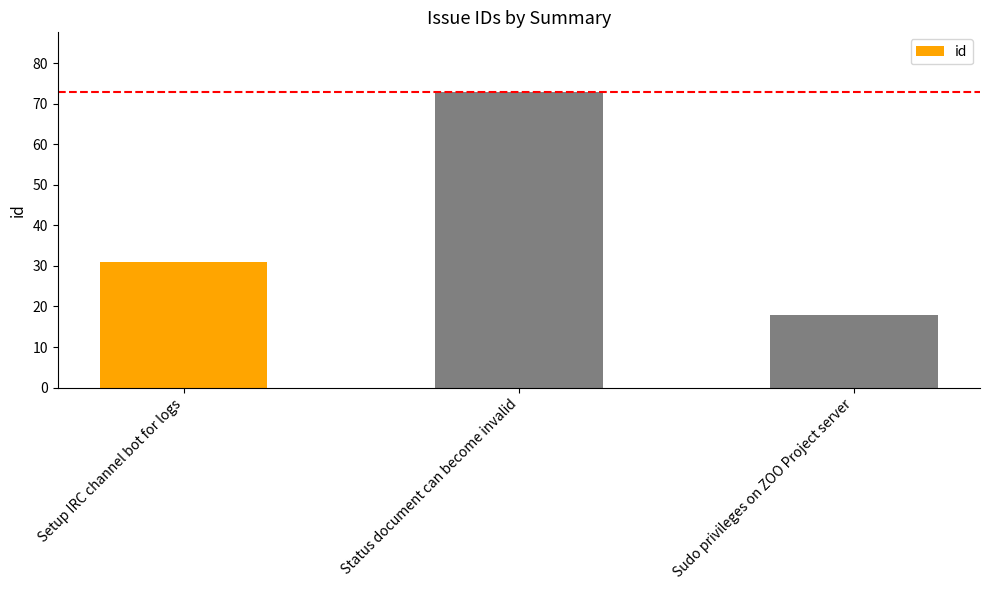

What is the value of the 3rd bar from the left?

18